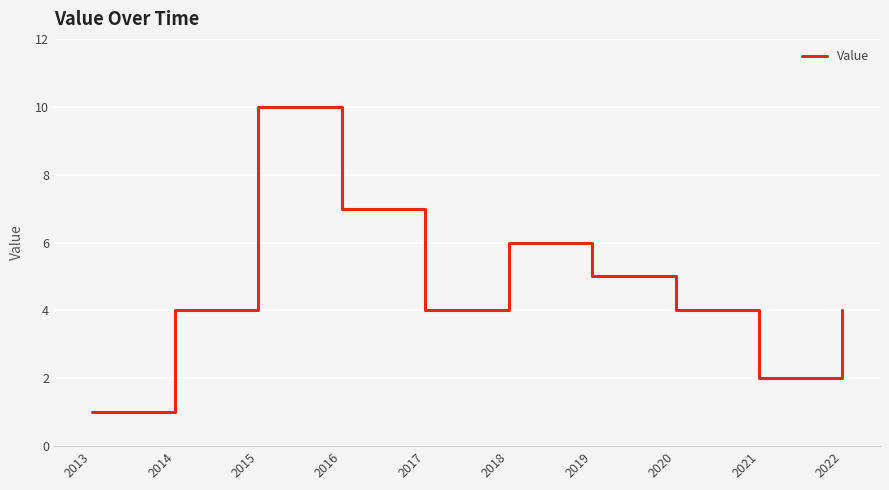

What is the change in value from 2013 to 2014?

+3